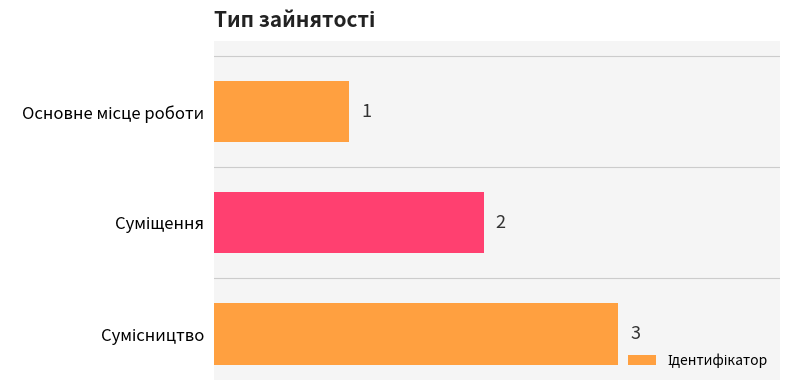

How many values are between 1 and 3?

3